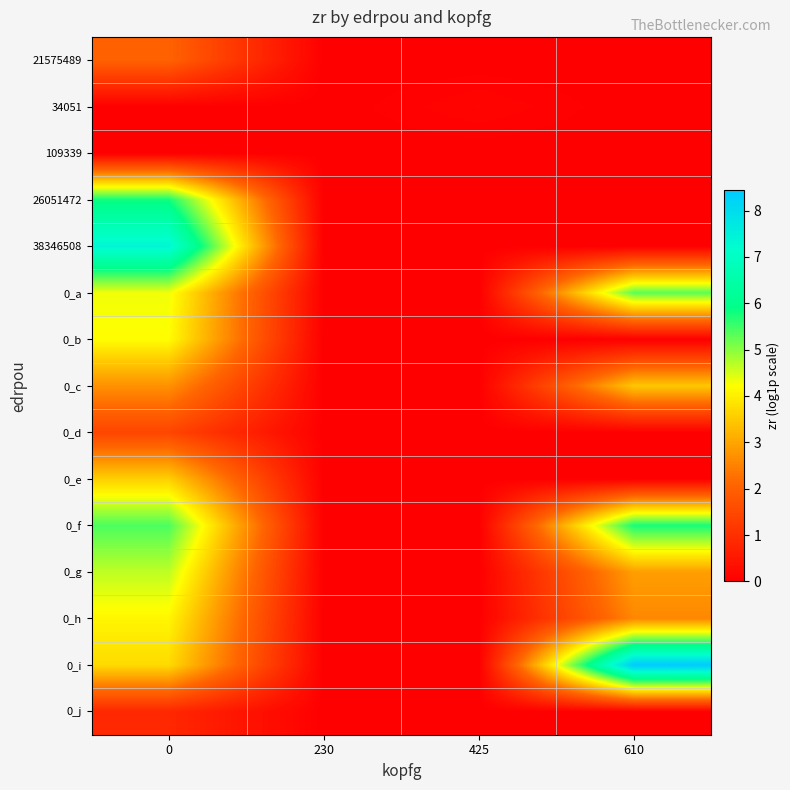

Which series has the largest range (max minus min)?

0_i